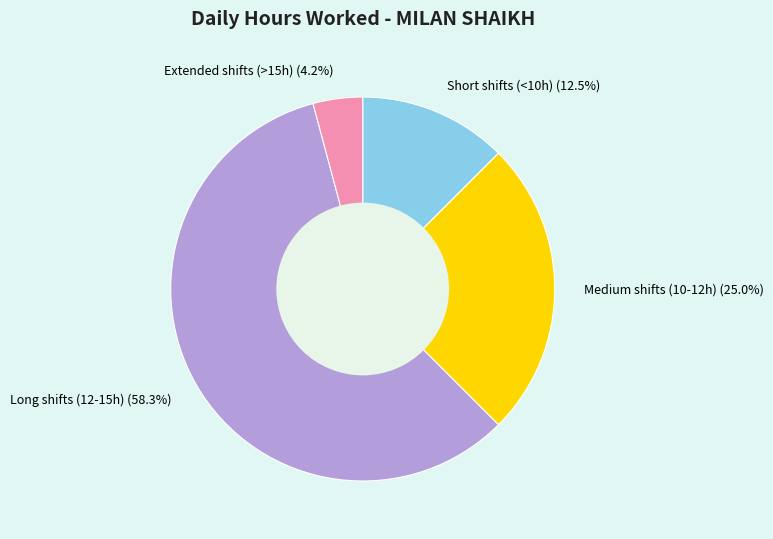

What percentage is NOT represented by Medium shifts (10-12h)?

75.0%